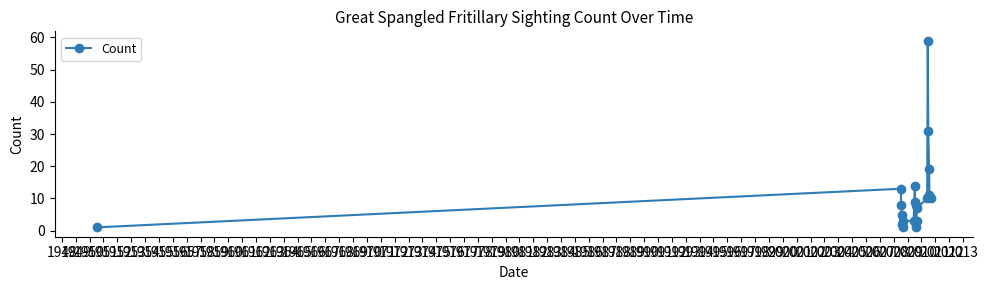

What is the difference between the second highest and second lowest values?

30